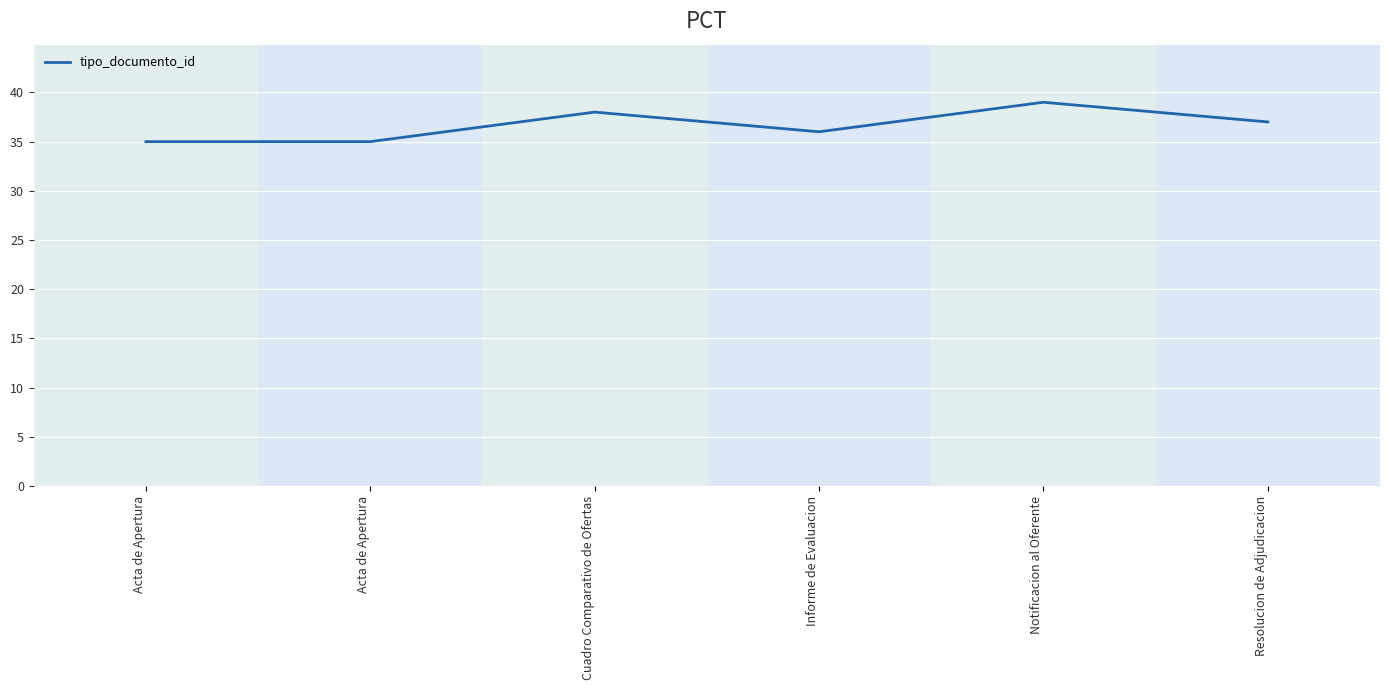

How many values are between 35 and 38?

5